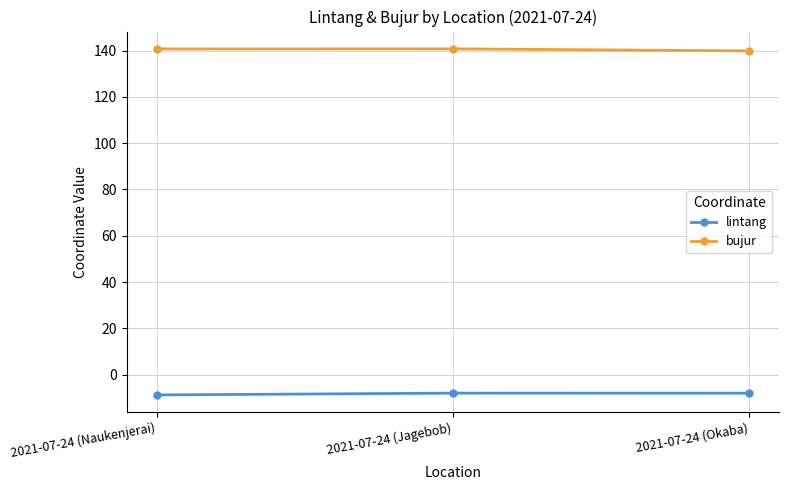

Which series has the largest total across all categories?

bujur